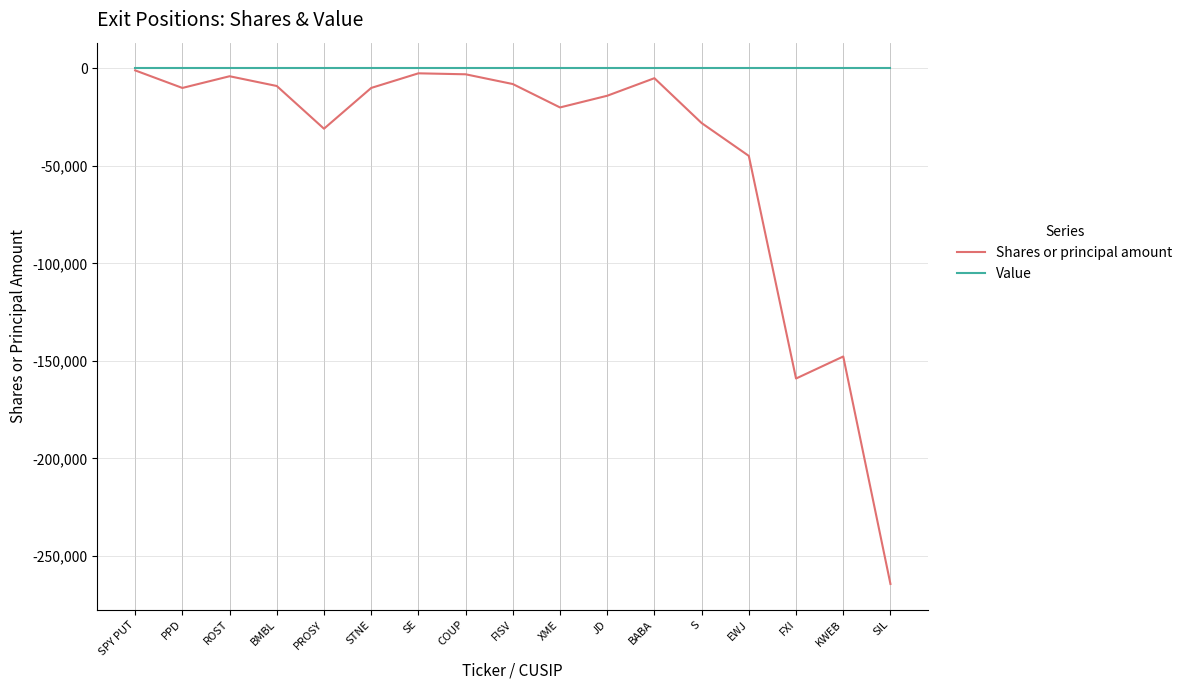

Which series has the largest total across all categories?

Value